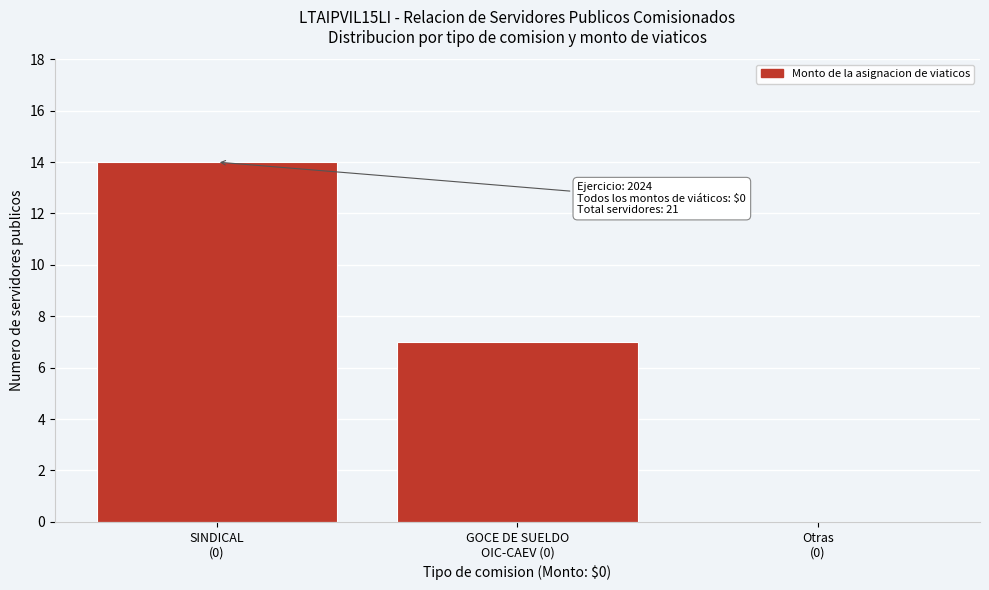

What is the greatest value displayed?

14